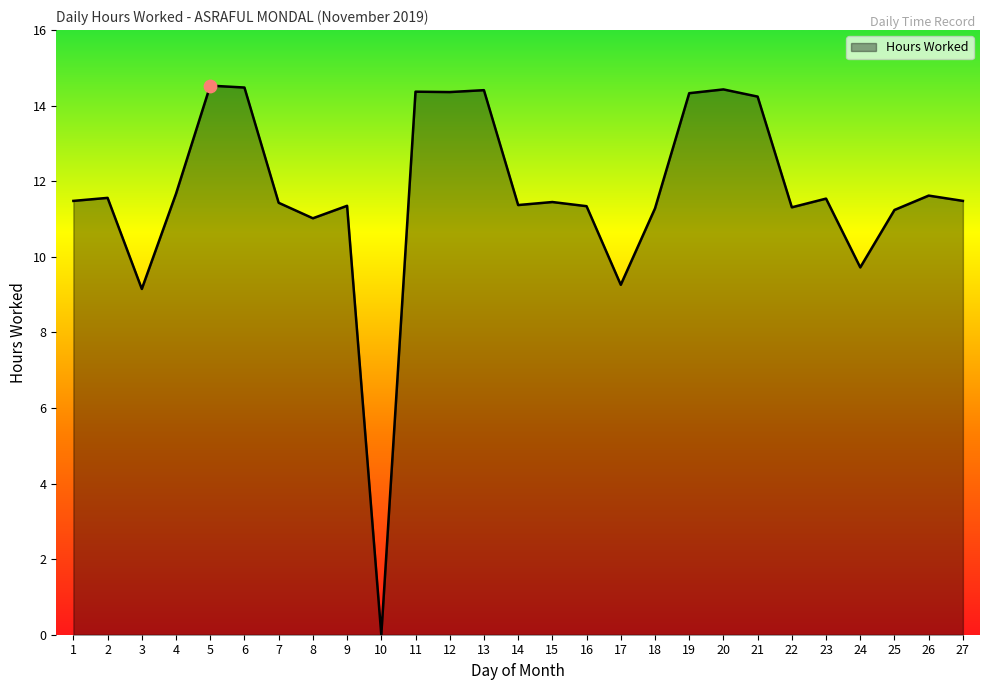

What is the change in value from 24 to 27?

+1.8